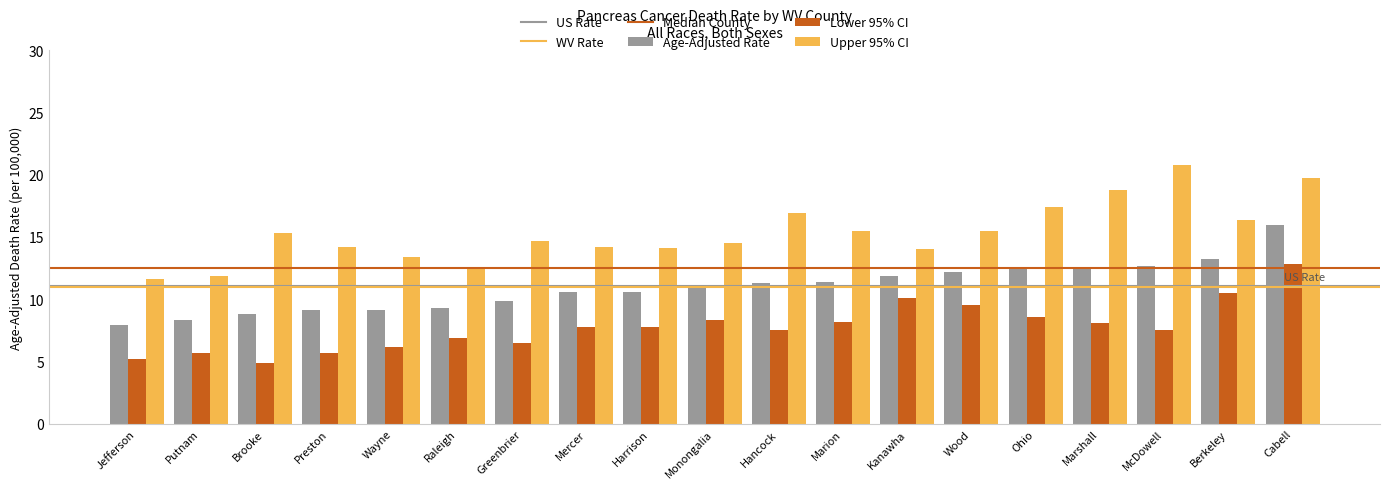

How many groups of bars are there?

19